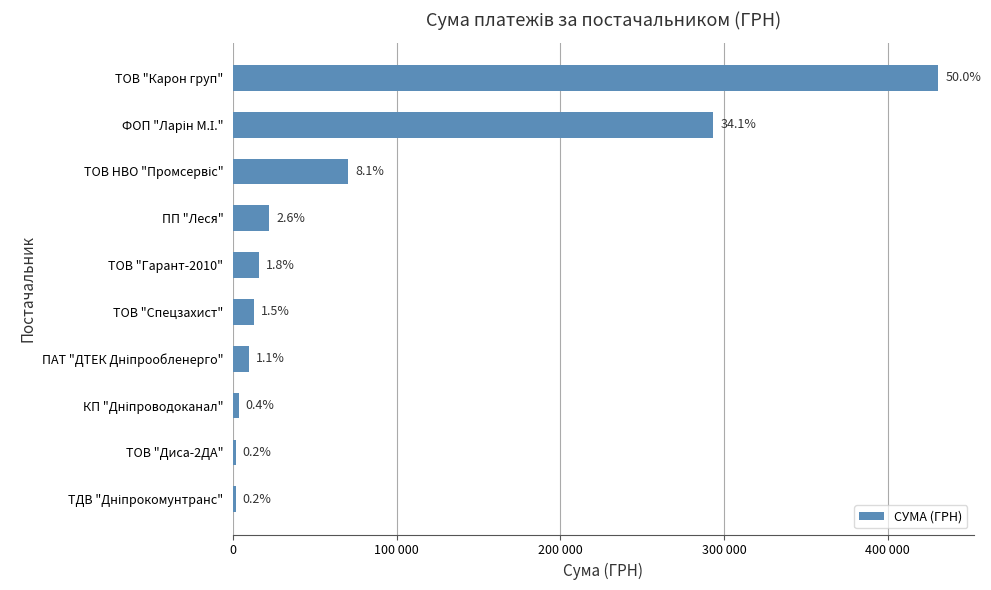

What is the difference between the second highest and minimum values?

291915.8